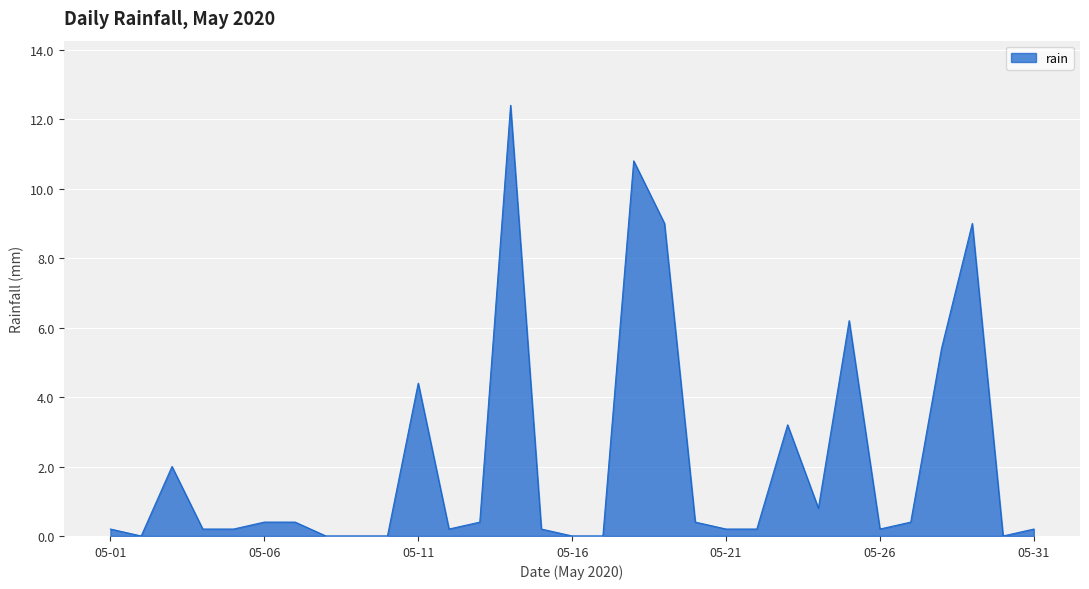

What is the maximum value shown in the chart?

12.4